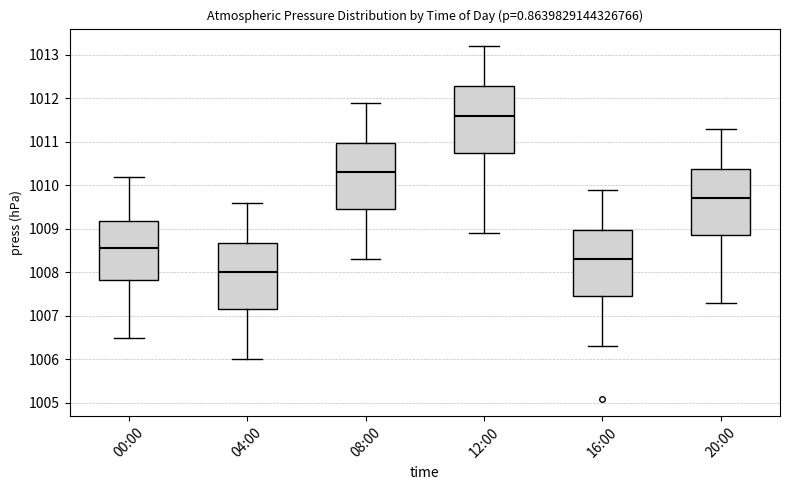

Reading left to right, transcribe this box plot: for each box, give where its median line is, the range the box spans, and where its two whiskers end, as read against the y-axis. The values are not printed on the chart, so give them approximately, as read against the axis.

00:00: median 1008.6, box 1007.8 to 1009.2, whiskers 1006.5 to 1010.2
04:00: median 1008.0, box 1007.2 to 1008.7, whiskers 1006.0 to 1009.6
08:00: median 1010.3, box 1009.5 to 1011.0, whiskers 1008.3 to 1011.9
12:00: median 1011.6, box 1010.8 to 1012.3, whiskers 1008.9 to 1013.2
16:00: median 1008.3, box 1007.5 to 1009.0, whiskers 1006.3 to 1009.9
20:00: median 1009.7, box 1008.9 to 1010.4, whiskers 1007.3 to 1011.3